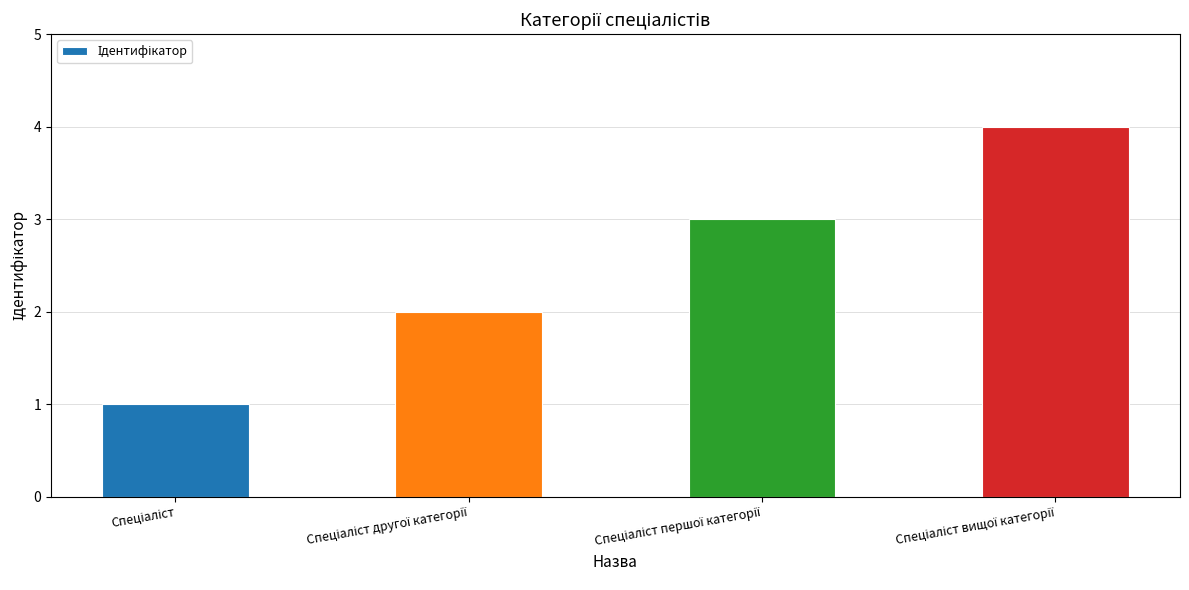

What is the greatest value displayed?

4